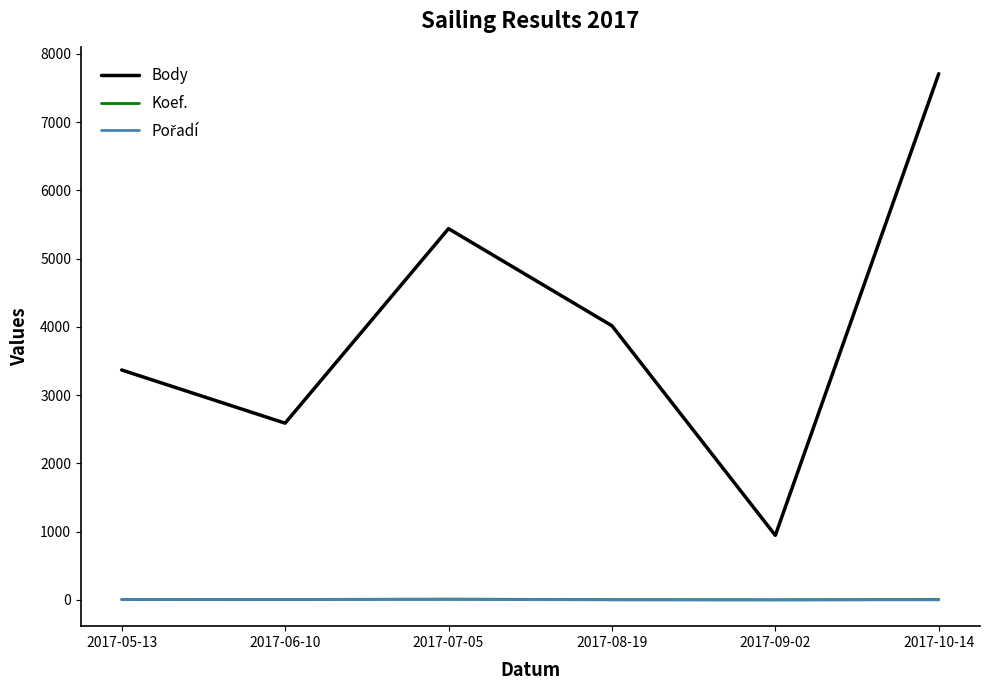

At which category is the sum across all series the highest?

2017-10-14